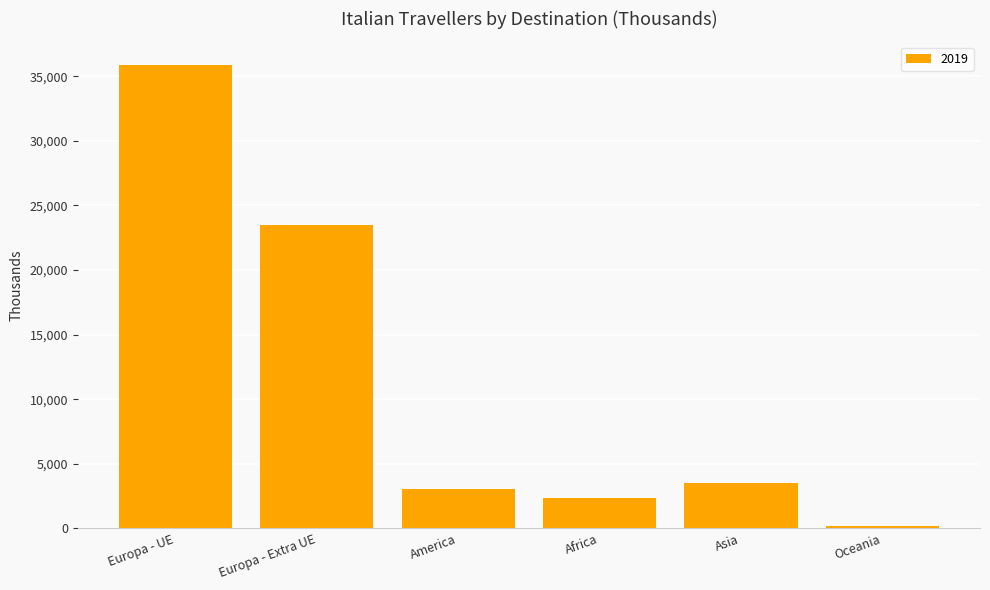

What is the label of the 5th bar from the right?

Europa - Extra UE